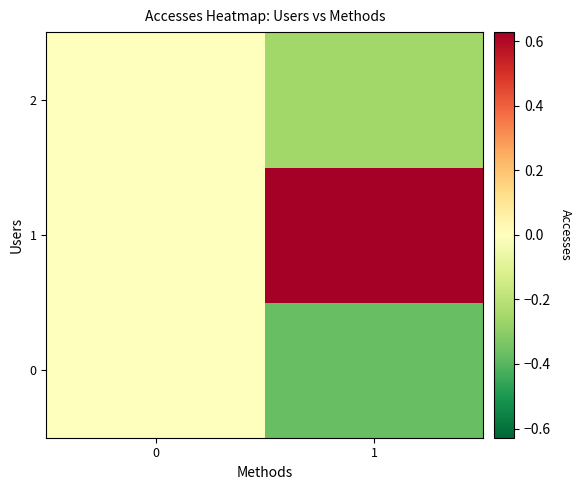

How many data points does each series have?

2